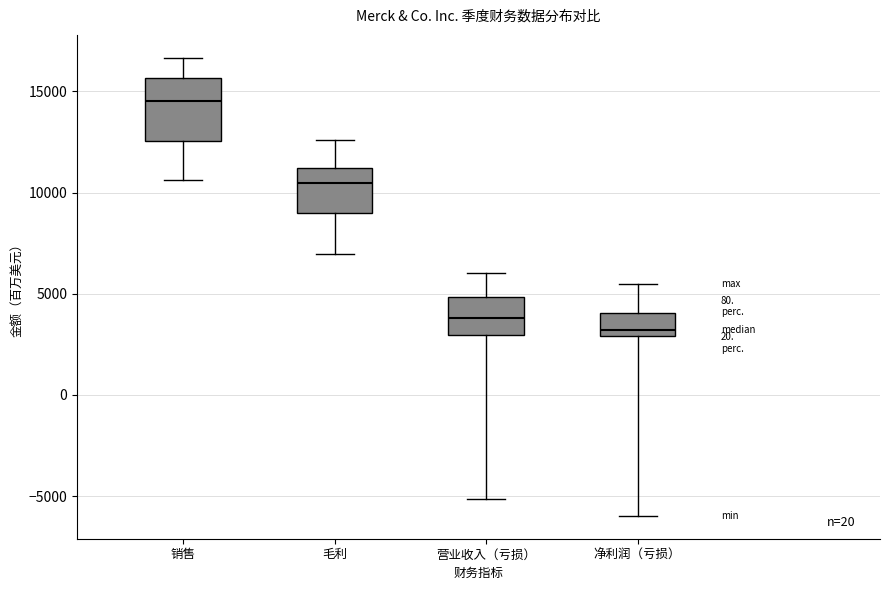

Which box has the lowest median line?

净利润（亏损）